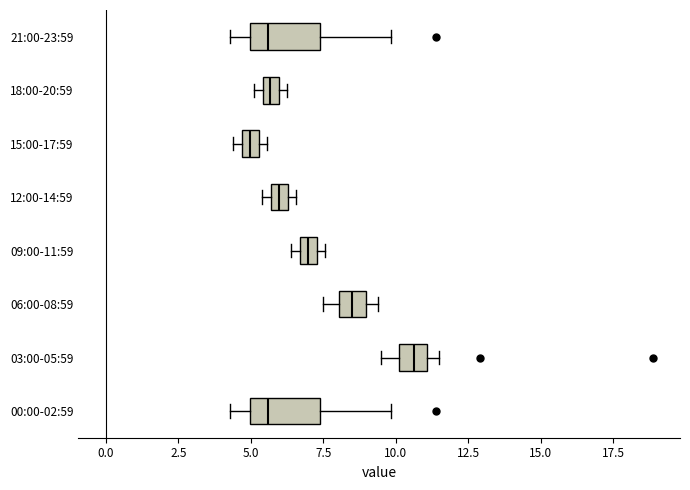

Where is the left edge of the box for 18:00-20:59 on the x-axis? The values are not printed on the chart, so give them approximately, as read against the axis.

5.5